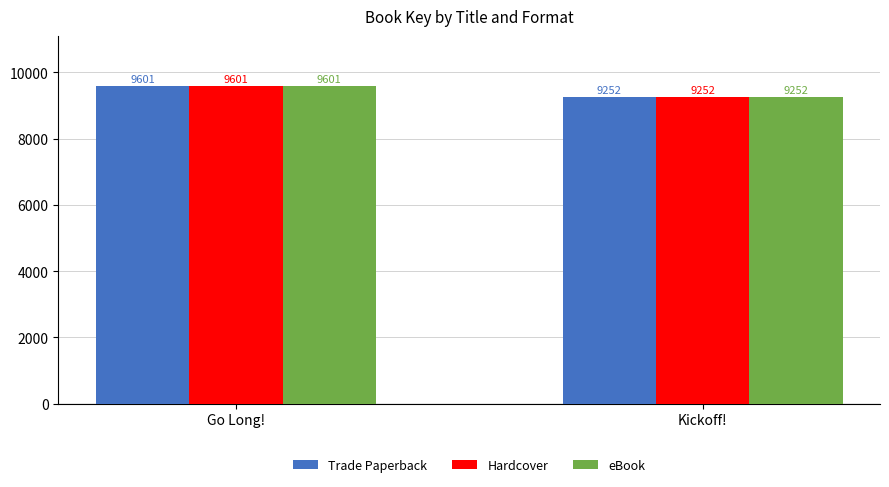

At how many categories does at least one series exceed 9542?

1